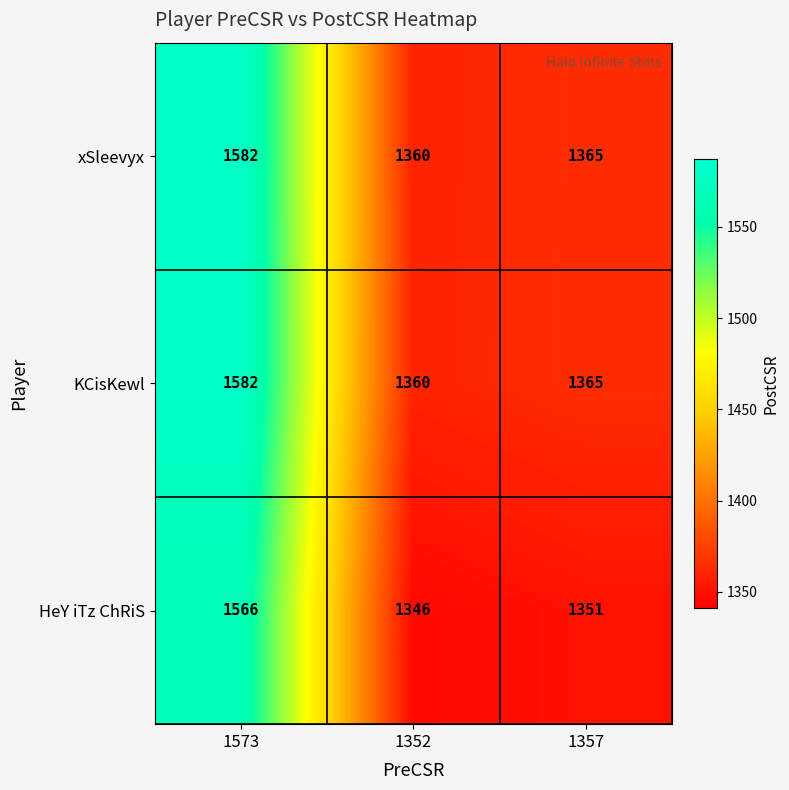

What is the difference between the maximum and second lowest values in the HeY iTz ChRiS series?

215